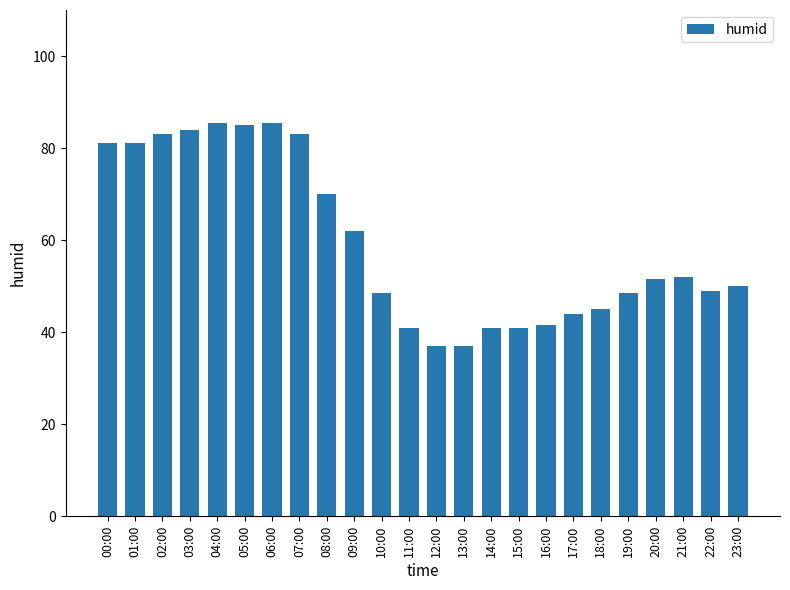

How many data points are above 51?

12